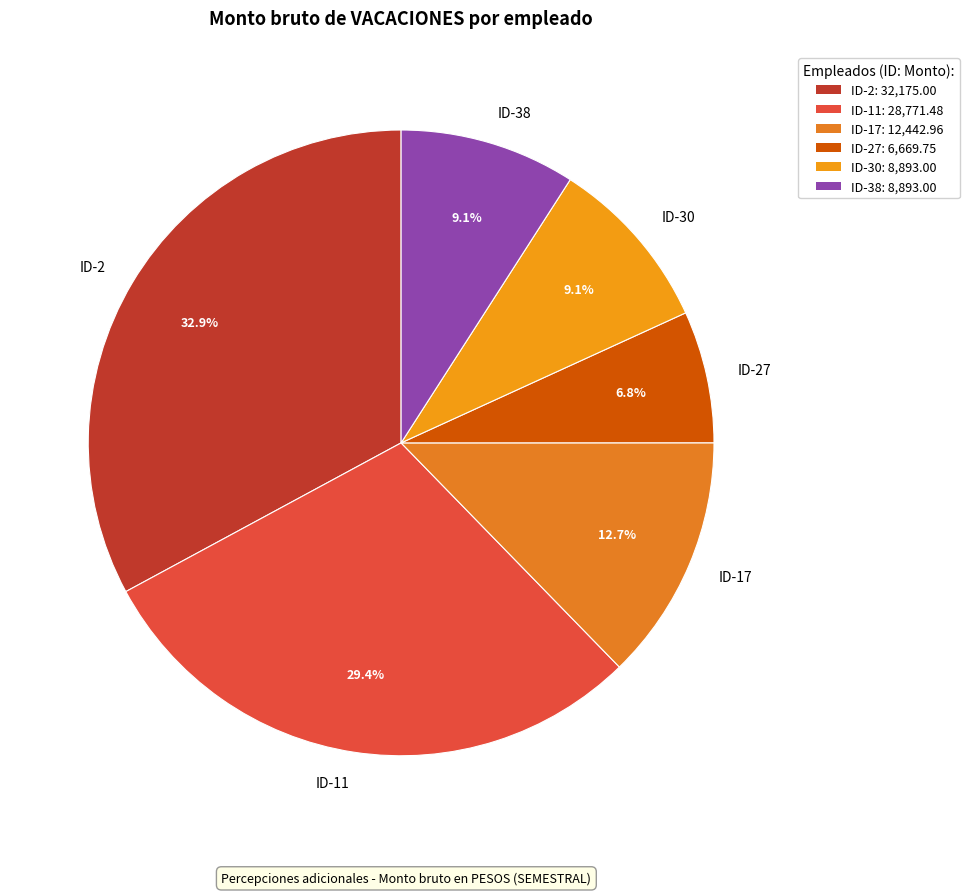

To the nearest percent, what portion does ID-30 represent?

9%